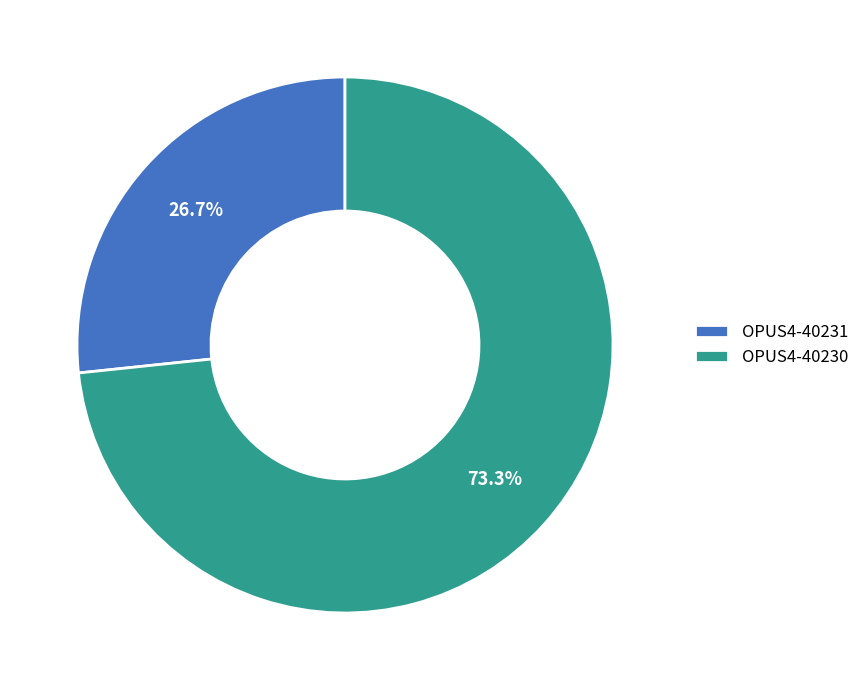

Which slice is the largest?

OPUS4-40230